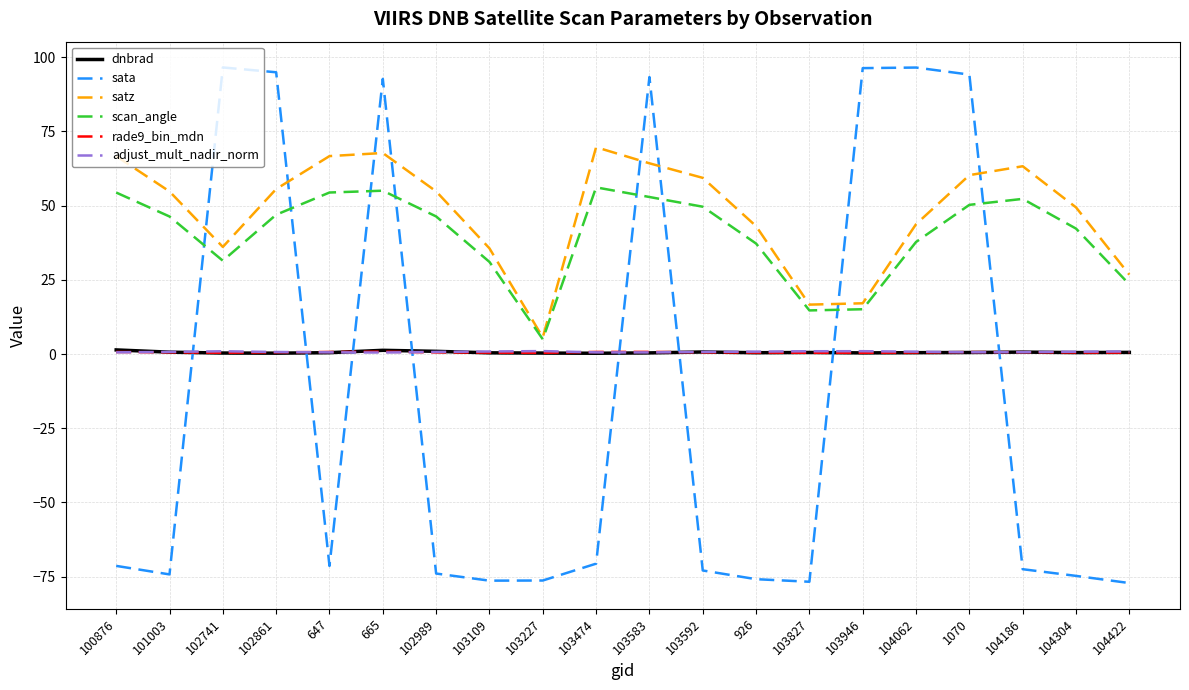

What are all the series names shown in the legend?

dnbrad, sata, satz, scan_angle, rade9_bin_mdn, adjust_mult_nadir_norm